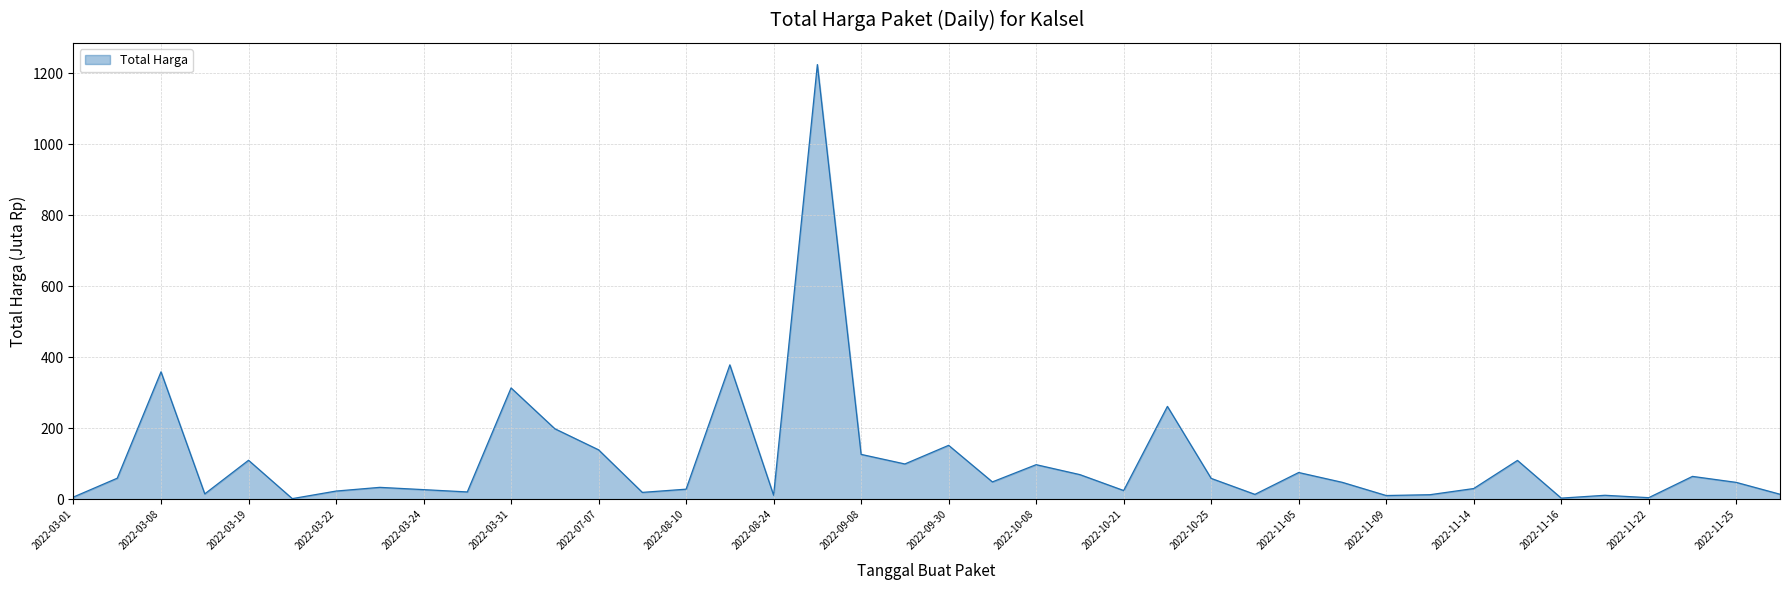

Is this an area chart (filled region under the line)?

Yes